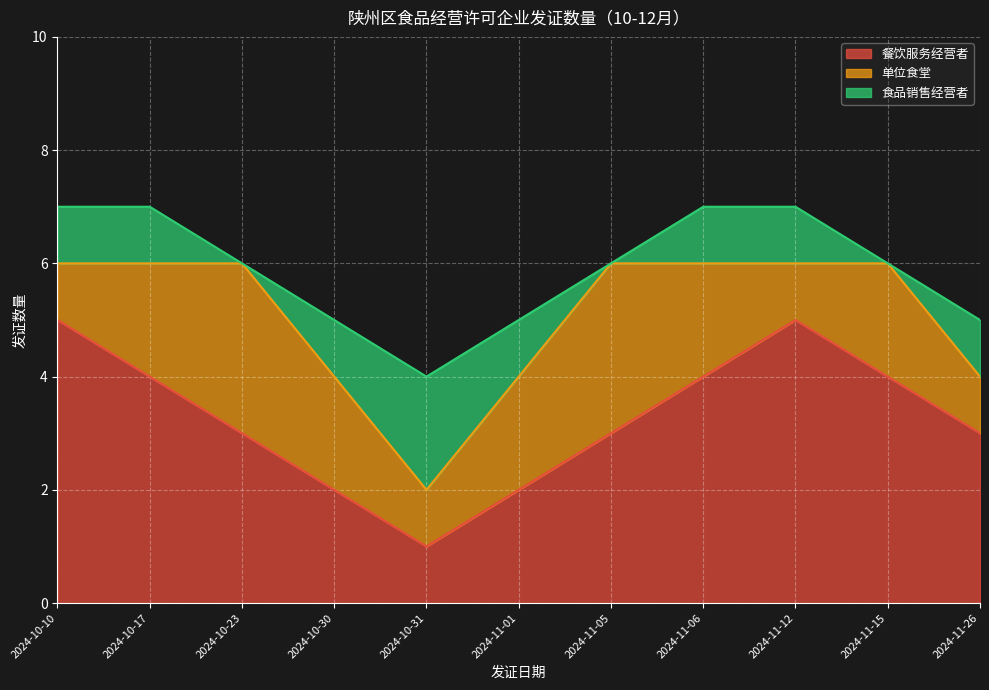

At which category does the chart reach its minimum across all series?

2024-10-23